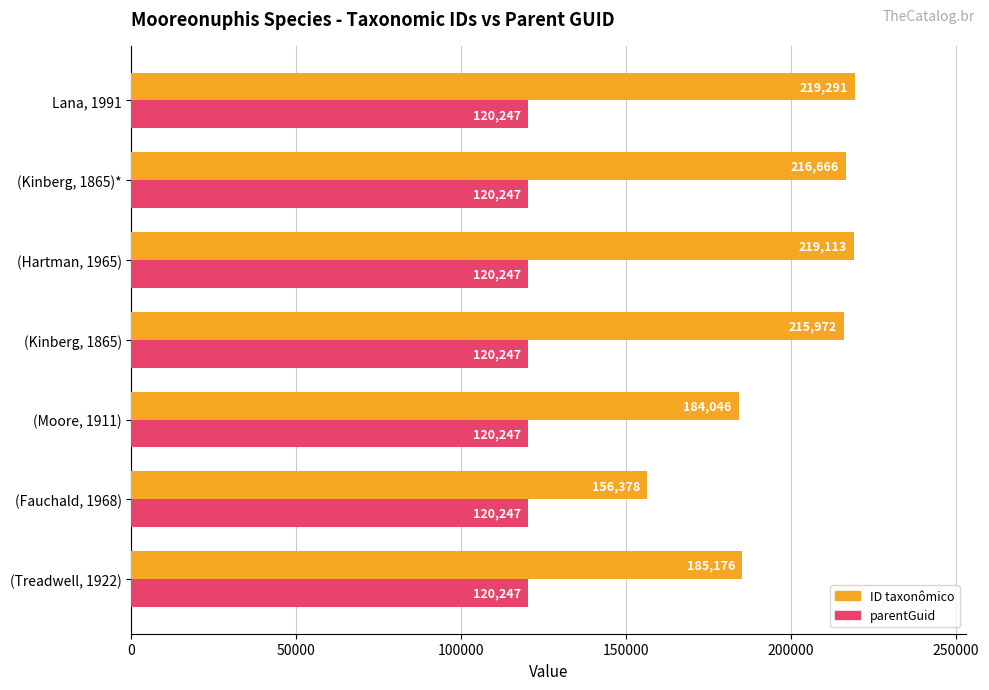

What is the approximate value of parentGuid at (Fauchald, 1968)?

120247